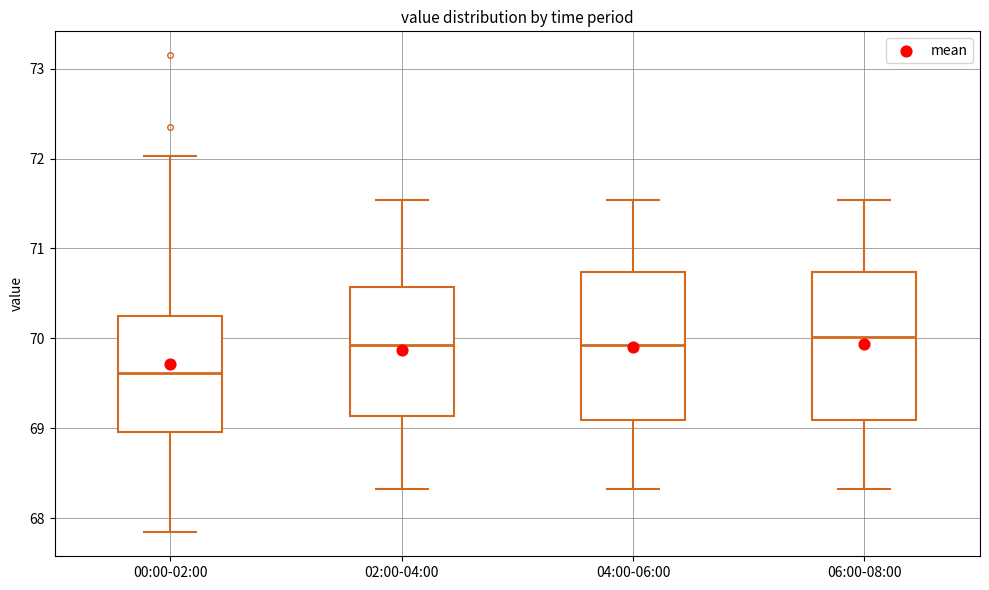

Reading left to right, read every box against the y-axis: the position of its median line, the range the box covers, and the ends of its whiskers. The values are not printed on the chart, so give them approximately, as read against the axis.

00:00-02:00: median 69.6, box 69.0 to 70.3, whiskers 67.8 to 72.0
02:00-04:00: median 69.9, box 69.1 to 70.6, whiskers 68.3 to 71.5
04:00-06:00: median 69.9, box 69.1 to 70.7, whiskers 68.3 to 71.5
06:00-08:00: median 70.0, box 69.1 to 70.7, whiskers 68.3 to 71.5